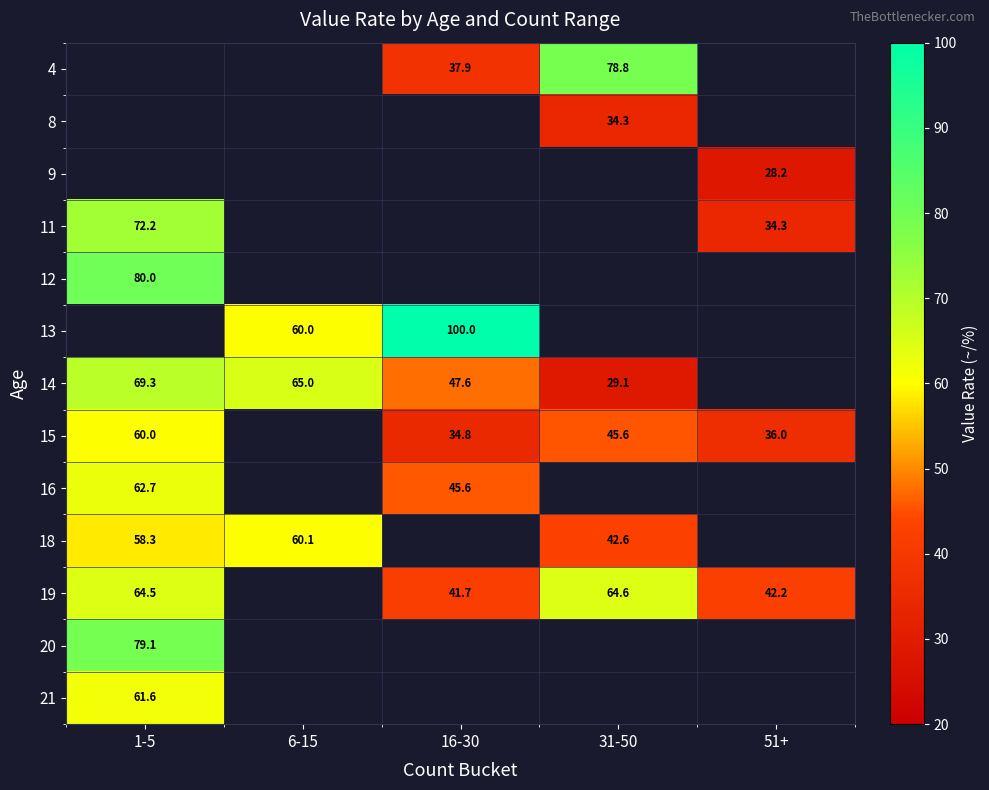

True or false: 4 has a value of 78.8 at 31-50.

True